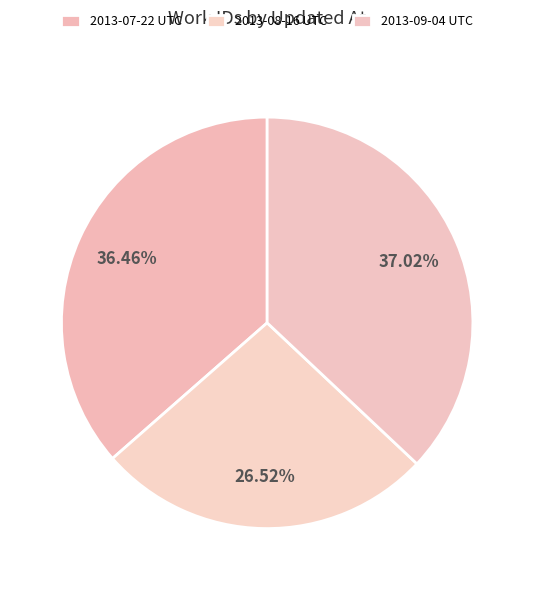

How many segments does this pie chart have?

3